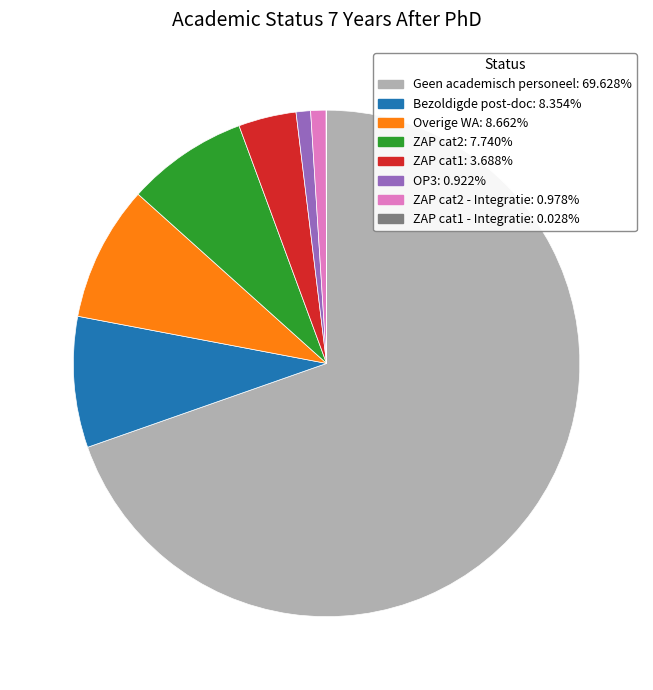

Is there a majority slice in this chart?

Yes